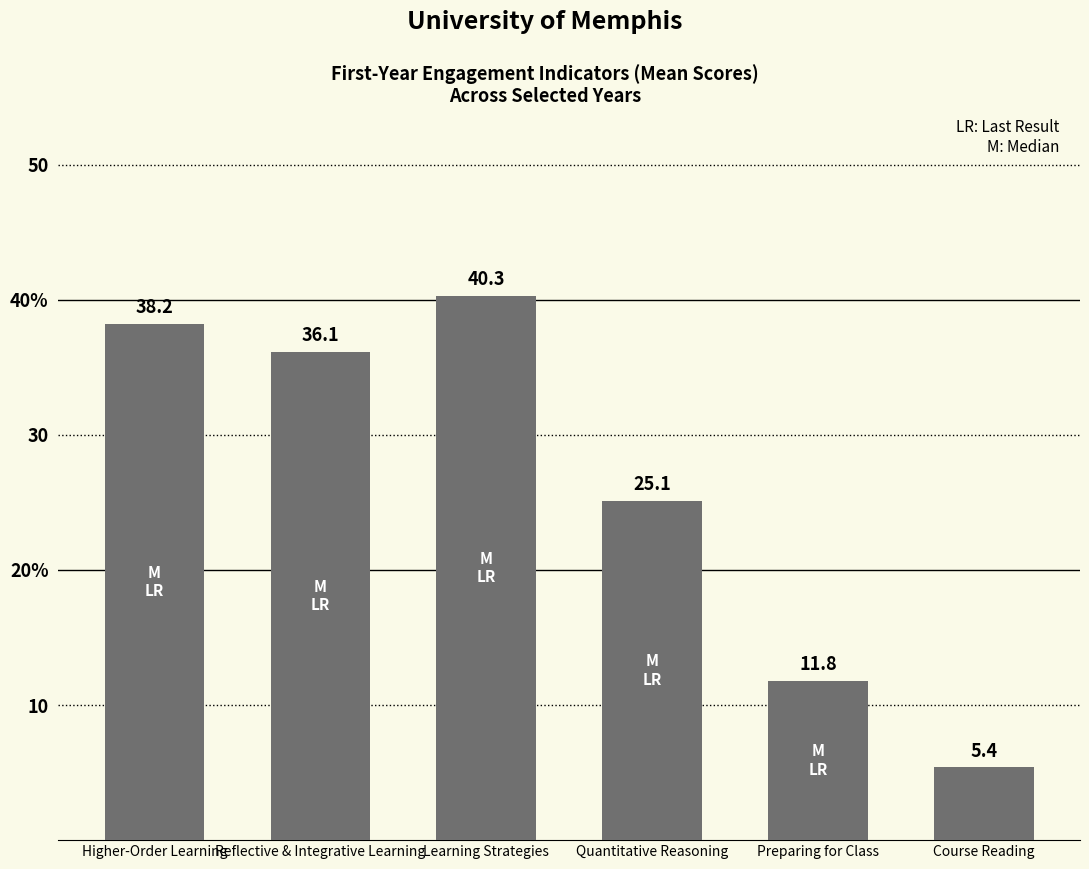

What is the minimum value shown in the chart?

5.4